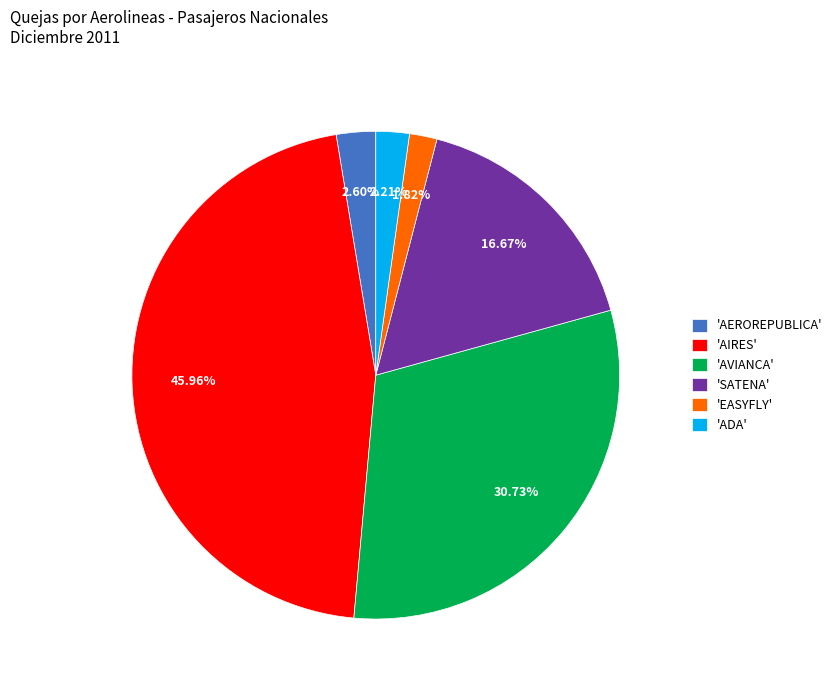

Does 'SATENA' represent more than half of the total?

No